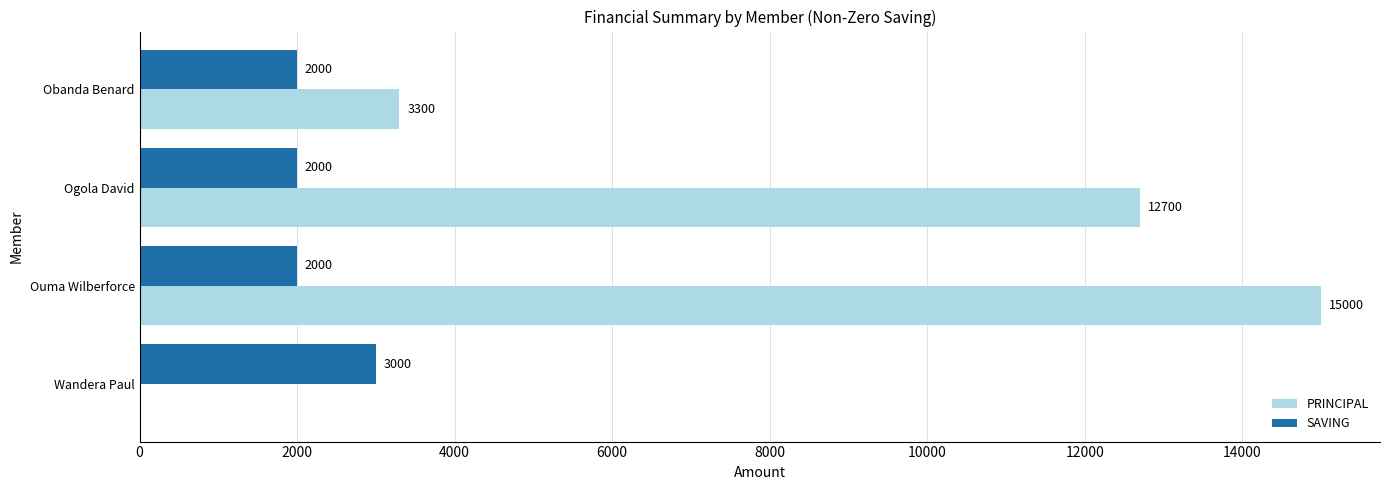

Where is PRINCIPAL nearest to the value 7500?

Obanda Benard